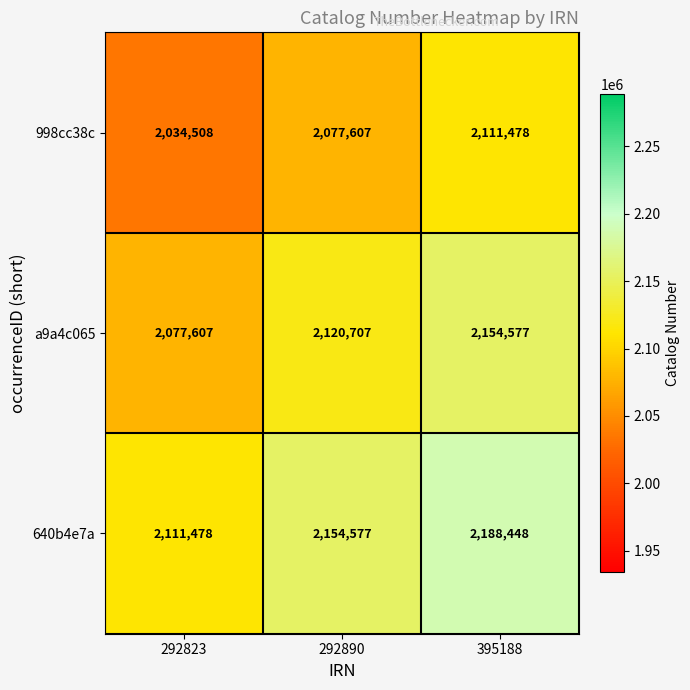

Which series has the largest total across all categories?

640b4e7a